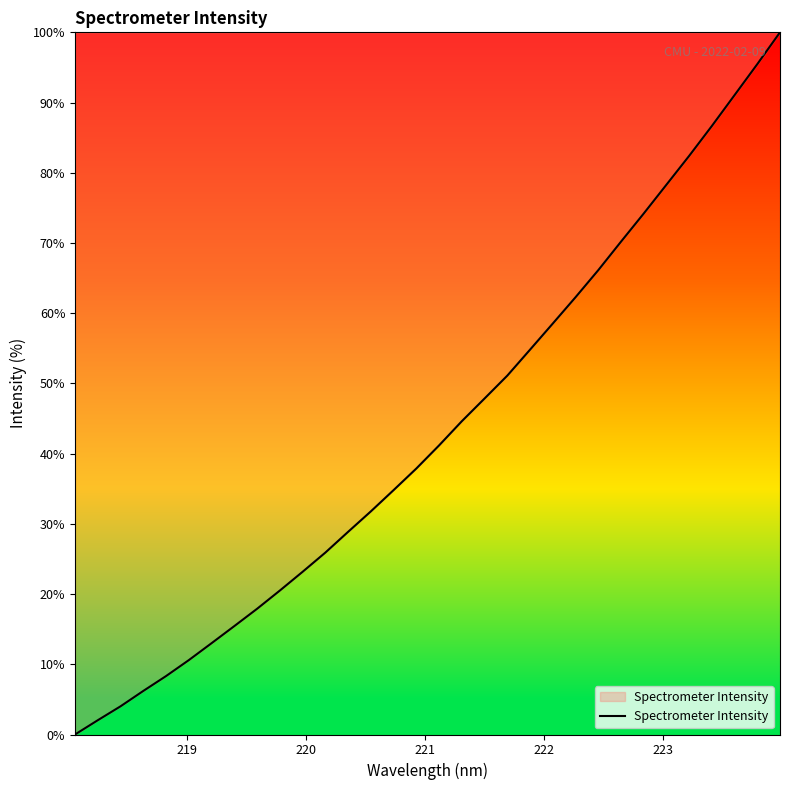

What is the maximum value shown in the chart?

100.0